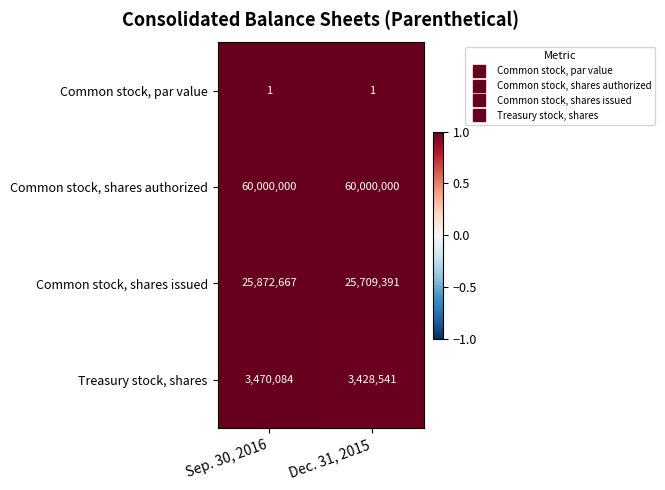

Reading left to right, list all the values displayed in this chart.

Common stock, par value: Sep. 30, 2016=1	Dec. 31, 2015=1
Common stock, shares authorized: Sep. 30, 2016=60000000	Dec. 31, 2015=60000000
Common stock, shares issued: Sep. 30, 2016=25872667	Dec. 31, 2015=25709391
Treasury stock, shares: Sep. 30, 2016=3470084	Dec. 31, 2015=3428541